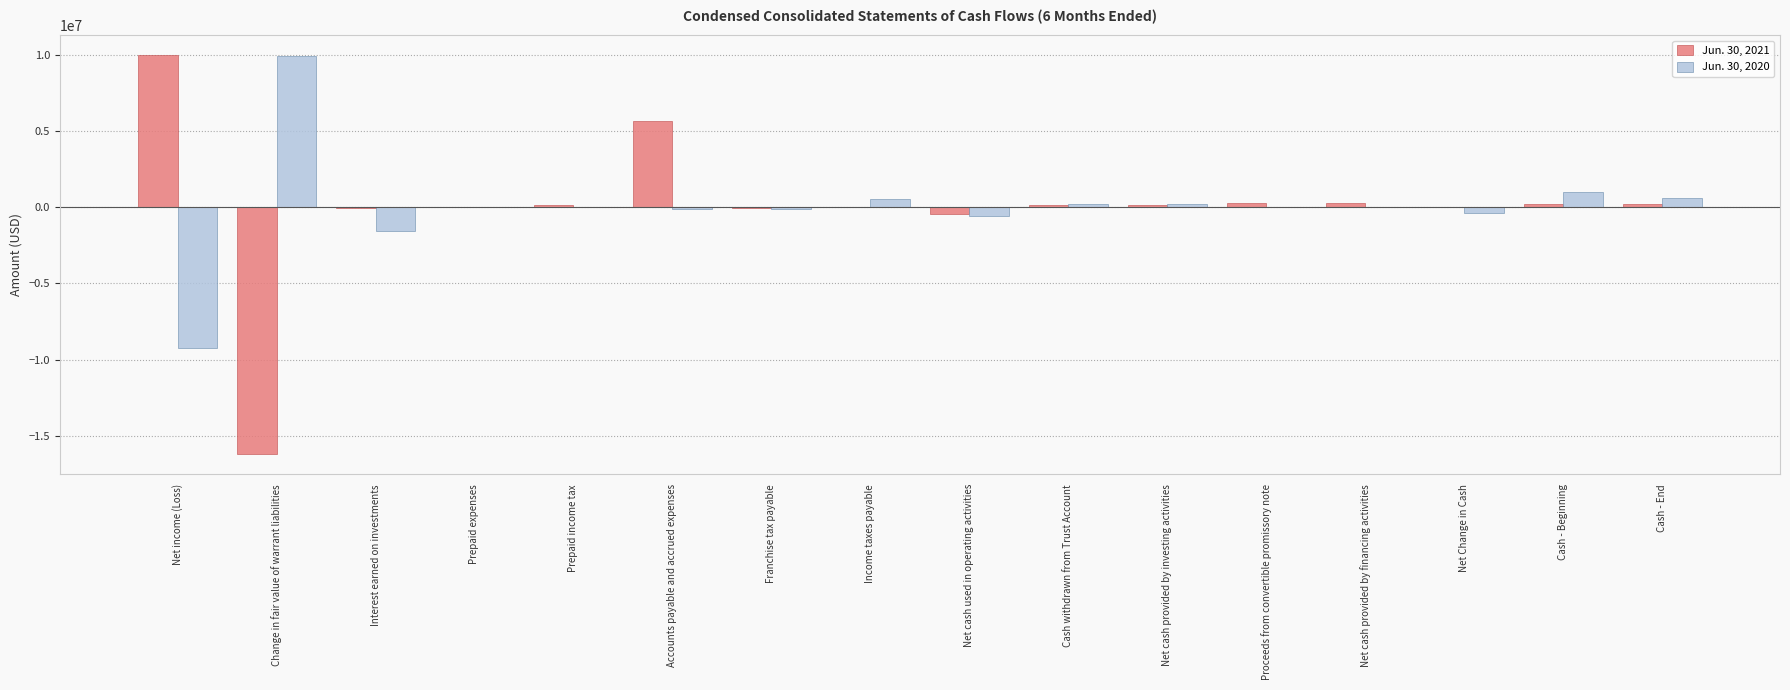

True or false: Jun. 30, 2020 has a value of 11189890 at Prepaid income tax.

False